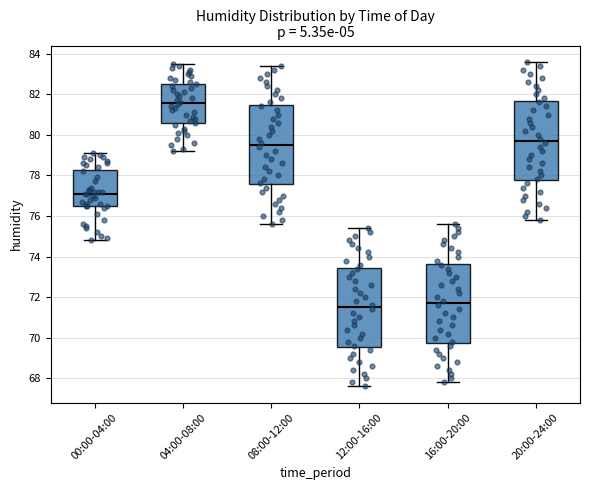

Reading left to right, transcribe this box plot: for each box, give where its median line is, the range the box spans, and where its two whiskers end, as read against the y-axis. The values are not printed on the chart, so give them approximately, as read against the axis.

00:00-04:00: median 77.2, box 76.4 to 78.2, whiskers 74.8 to 79.2
04:00-08:00: median 81.6, box 80.6 to 82.6, whiskers 79.2 to 83.6
08:00-12:00: median 79.6, box 77.6 to 81.4, whiskers 75.6 to 83.4
12:00-16:00: median 71.6, box 69.6 to 73.4, whiskers 67.6 to 75.4
16:00-20:00: median 71.8, box 69.8 to 73.6, whiskers 67.8 to 75.6
20:00-24:00: median 79.8, box 77.8 to 81.6, whiskers 75.8 to 83.6